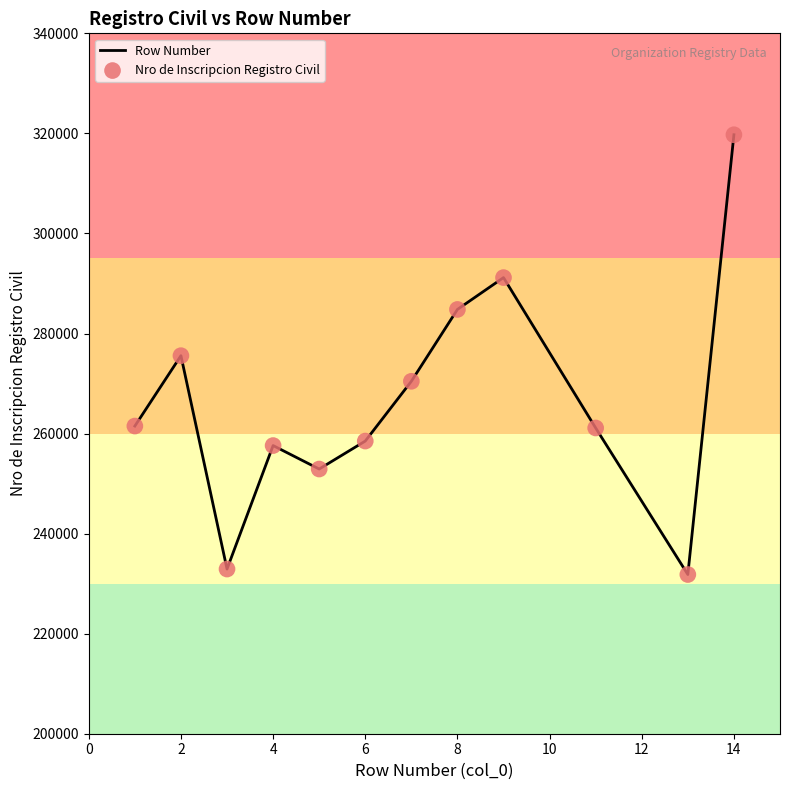

What is the smallest value displayed?

231824